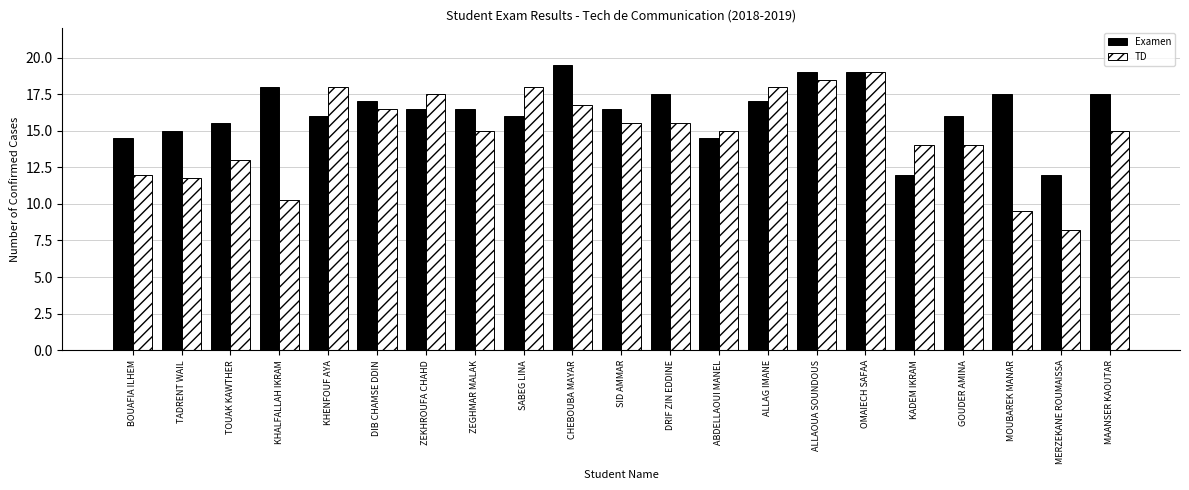

What is the greatest value displayed?

19.5